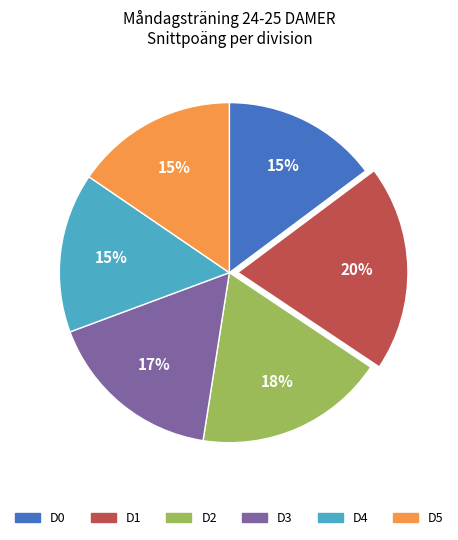

To the nearest percent, what is the average slice percentage?

17%